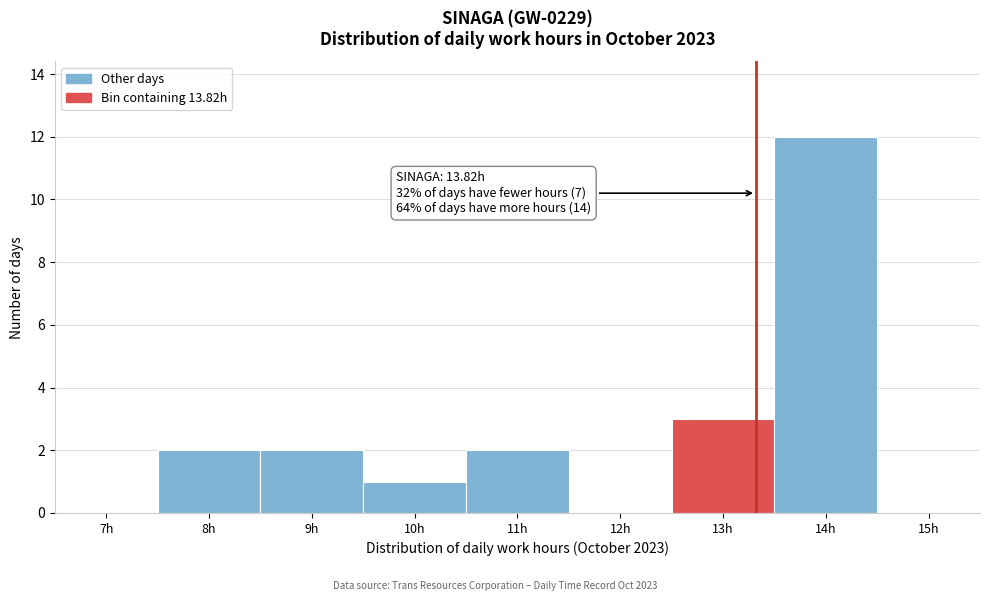

Reading right to left, list all the values displayed in this chart.

15h=0	14h=12	13h=3	12h=0	11h=2	10h=1	9h=2	8h=2	7h=0